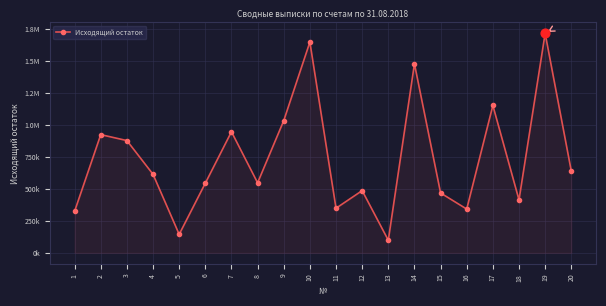

Is this an area chart (filled region under the line)?

Yes